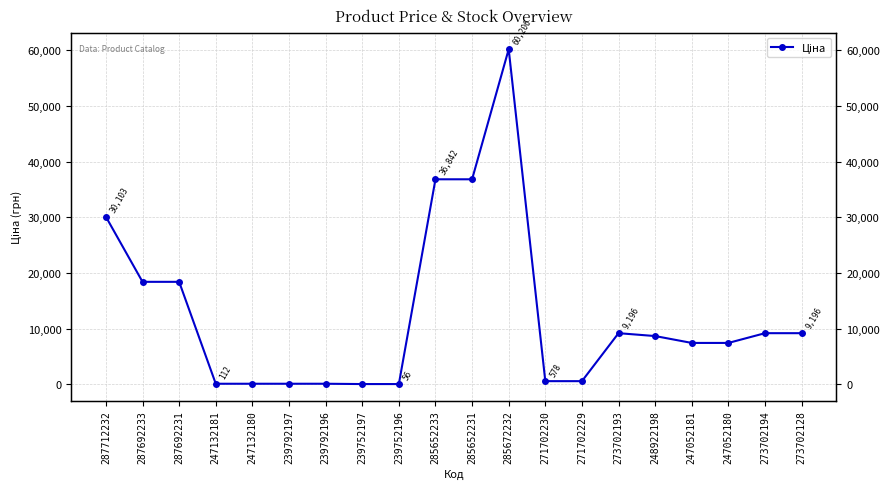

What is the difference between the maximum and minimum values?

60149.7